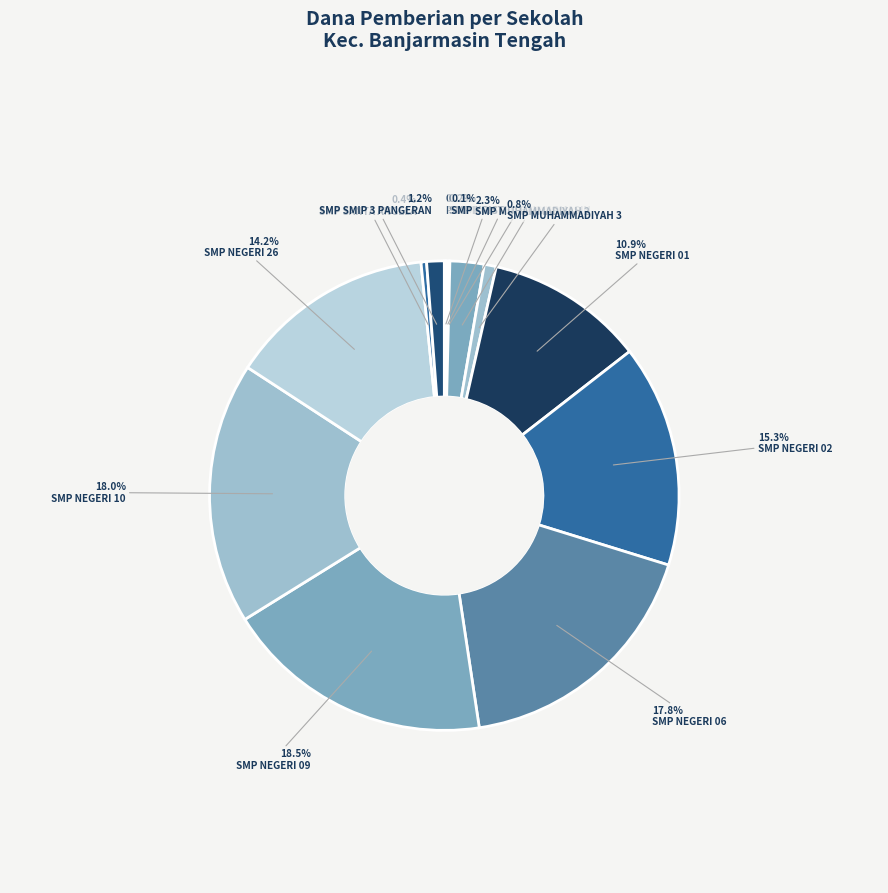

Between SMP NEGERI 06 and SMP NEGERI 09, which is larger?

SMP NEGERI 09